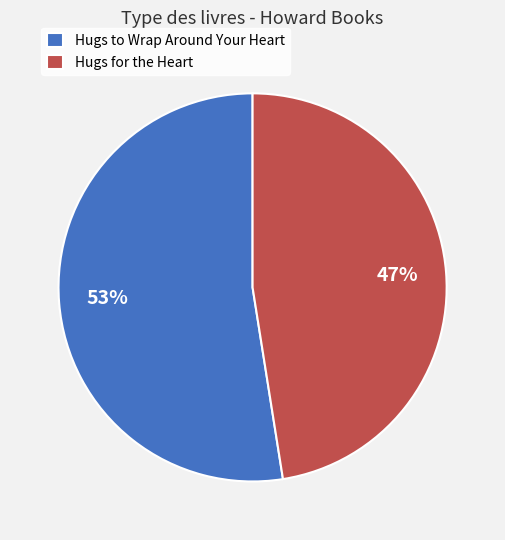

How many slices are in this pie chart?

2